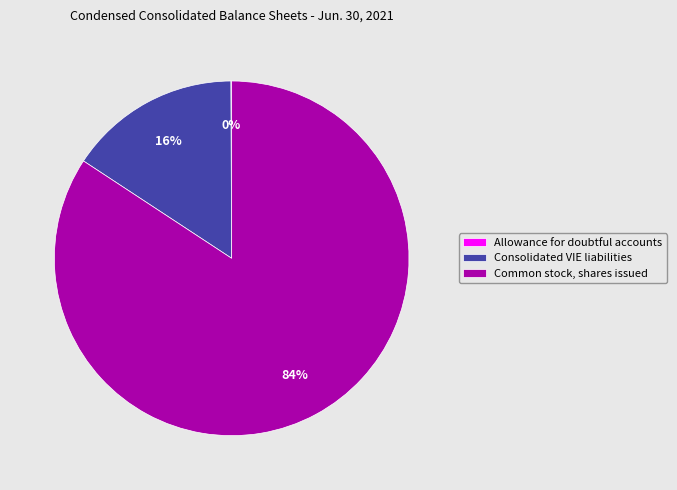

What is the largest slice in the pie chart?

Common stock, shares issued